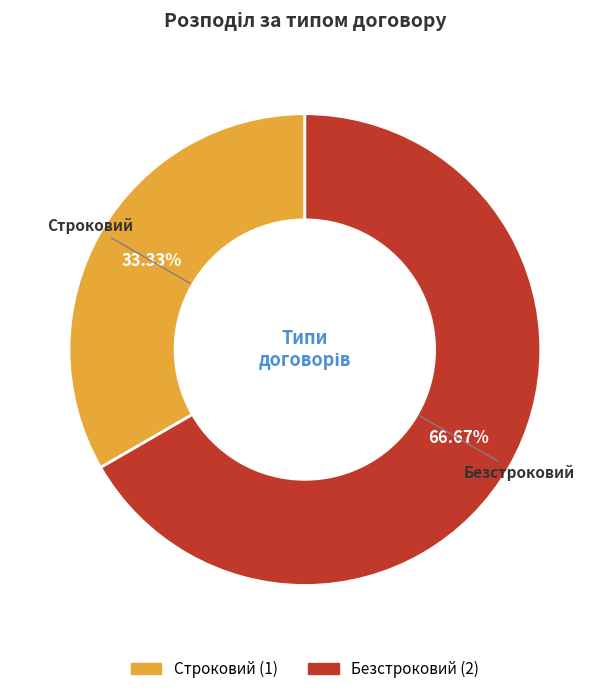

Which slice is the smallest?

Строковий